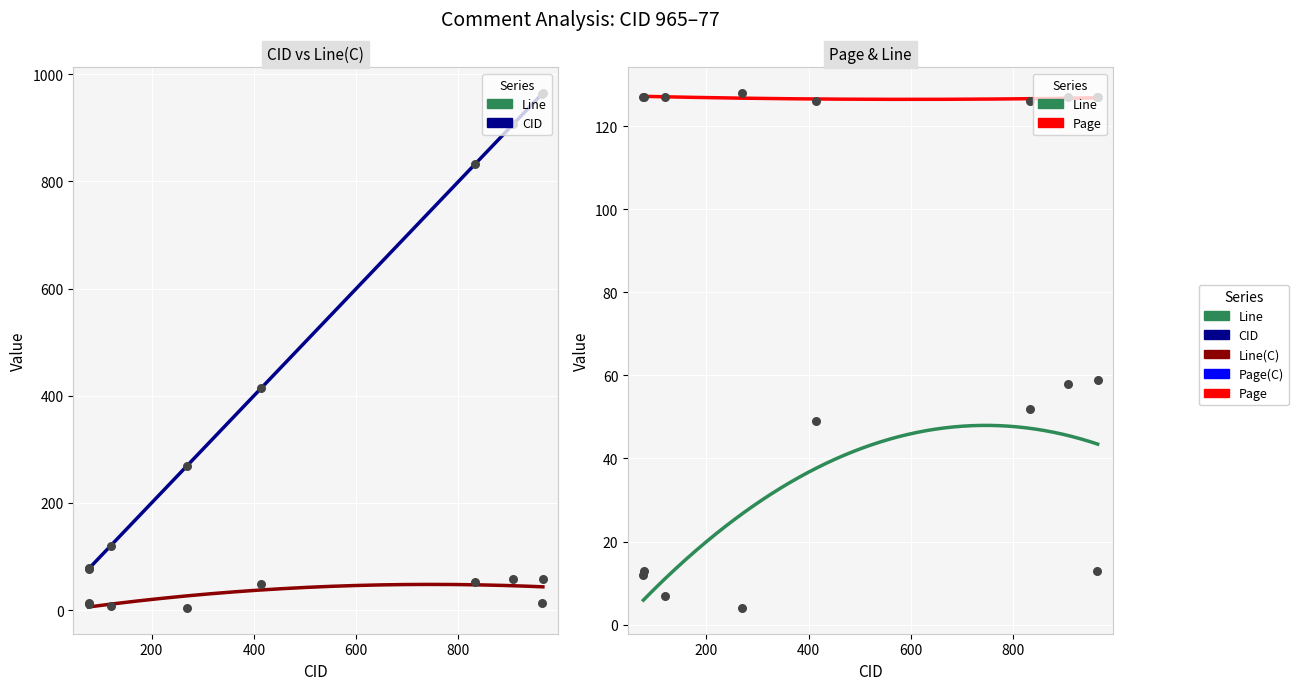

At which category is the sum across all series the highest?

965